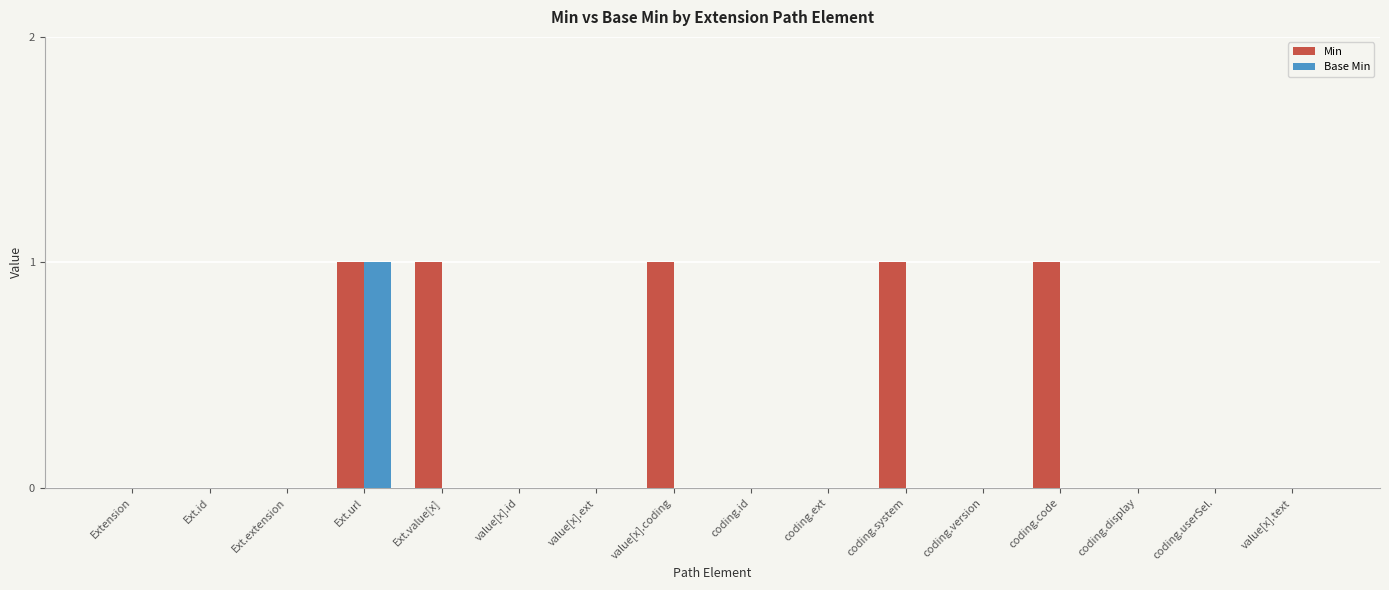

What is the sum of all Min values?

5